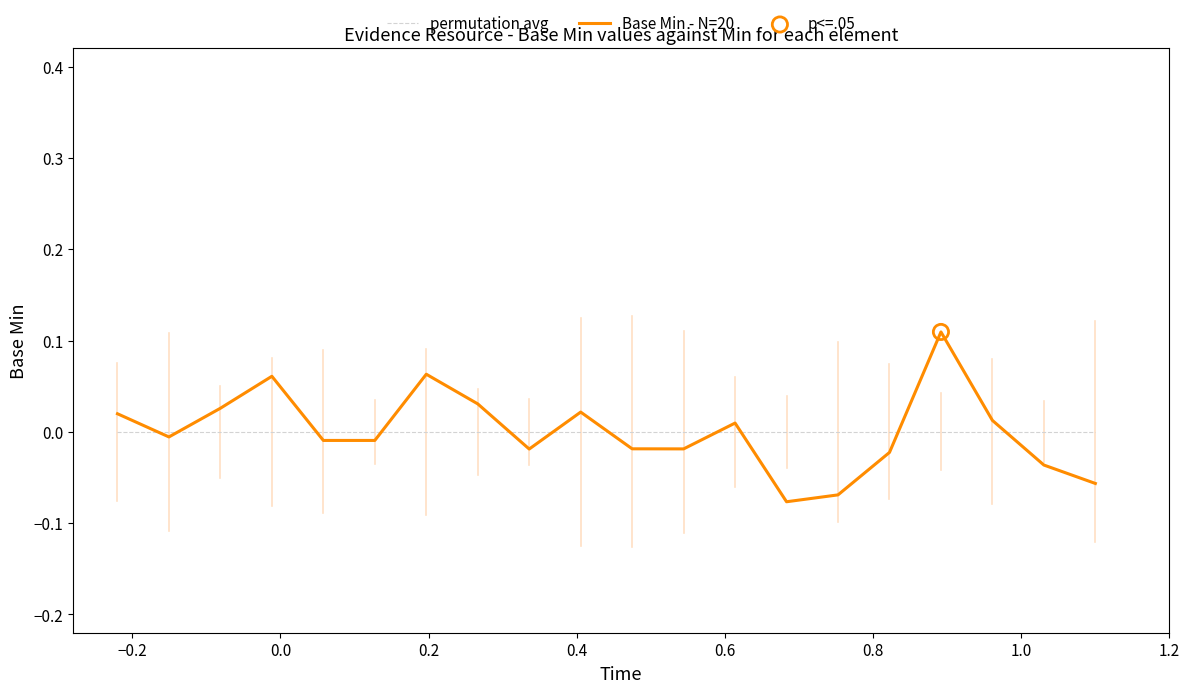

Which series has the widest spread of values?

Base Min - N=20